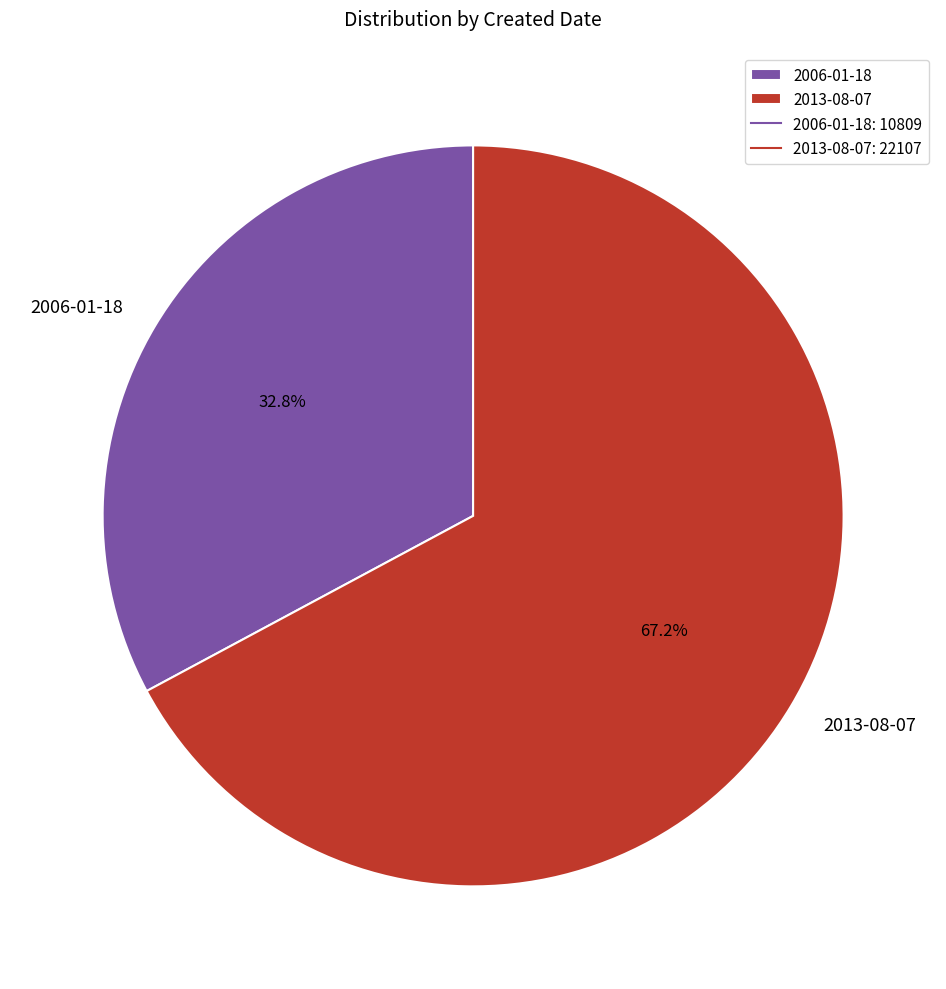

Which slice is the largest?

2013-08-07